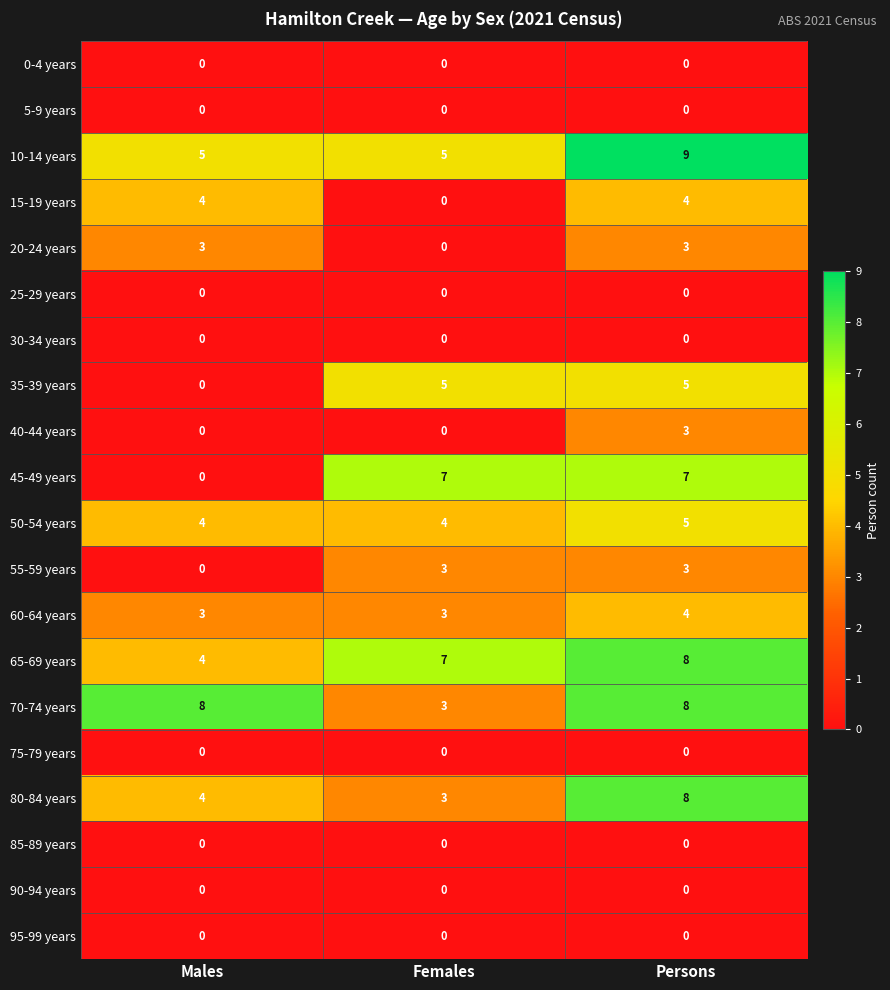

Which category has the highest value across all series?

Persons